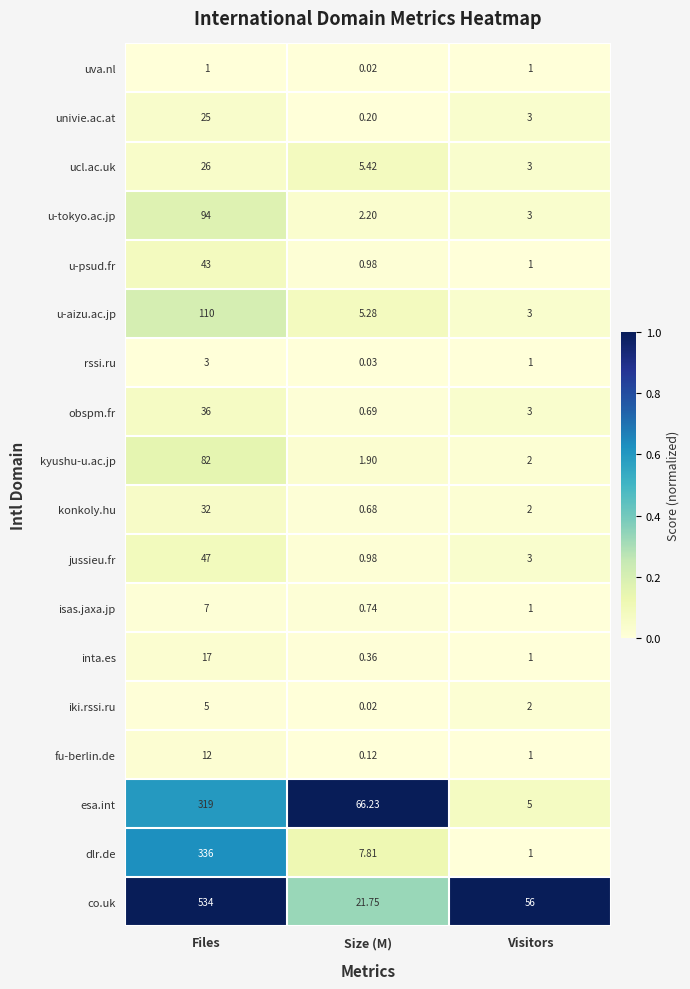

At which category is the sum across all series the highest?

Files